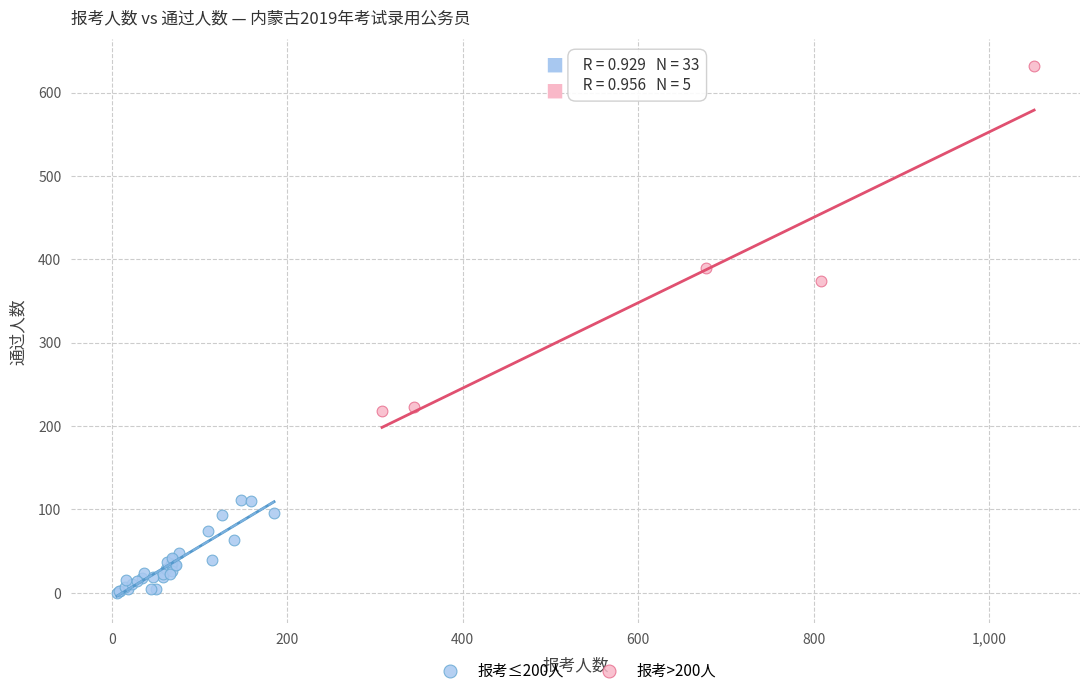

Which series contains the highest Y value?

报考>200人